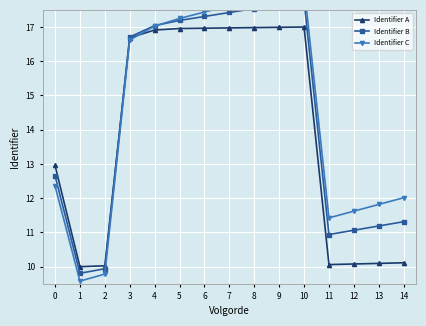

List the series in order of their overall mean, lowest first.

Identifier A, Identifier B, Identifier C